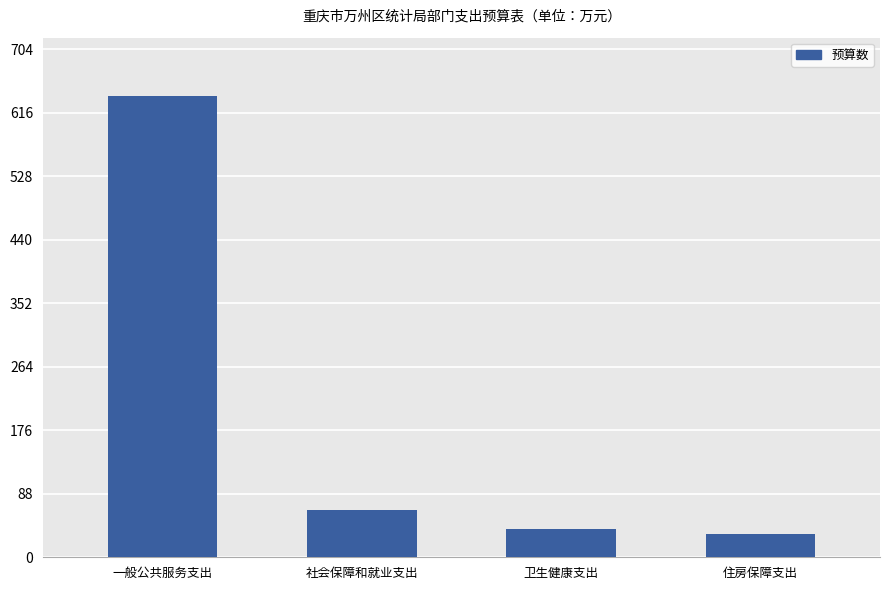

Reading left to right, list all the values displayed in this chart.

一般公共服务支出=639.7	社会保障和就业支出=66.1	卫生健康支出=38.9	住房保障支出=32.6